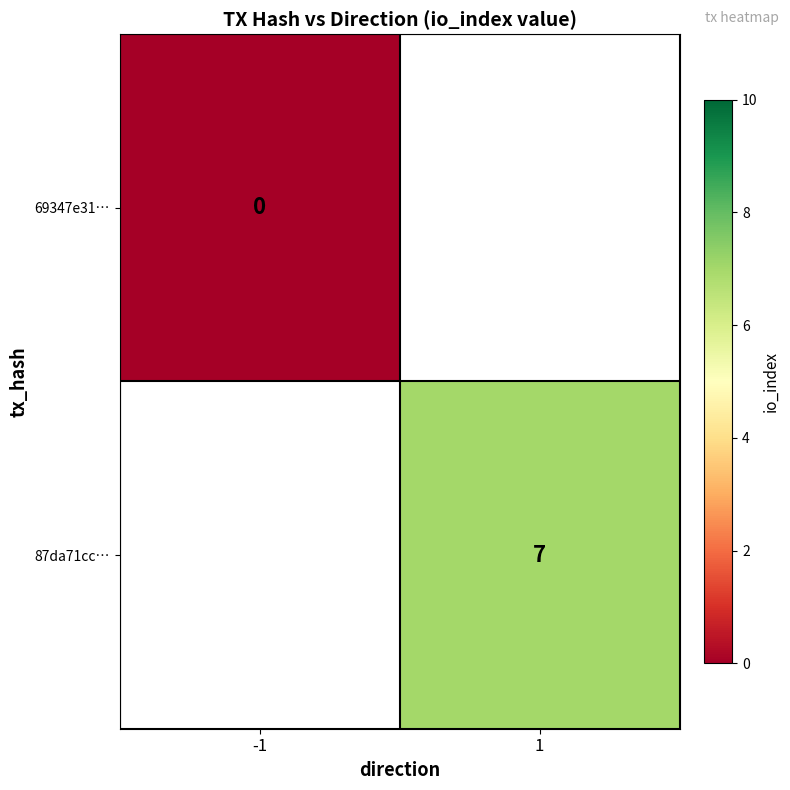

How many series are shown in this chart?

2